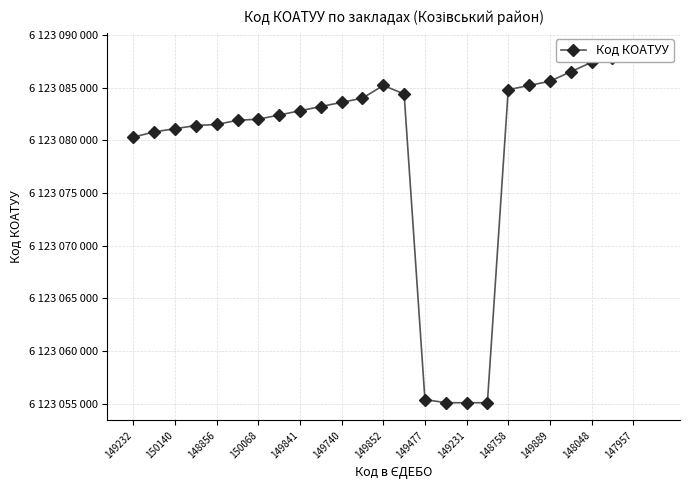

How many lines are shown in the chart?

1